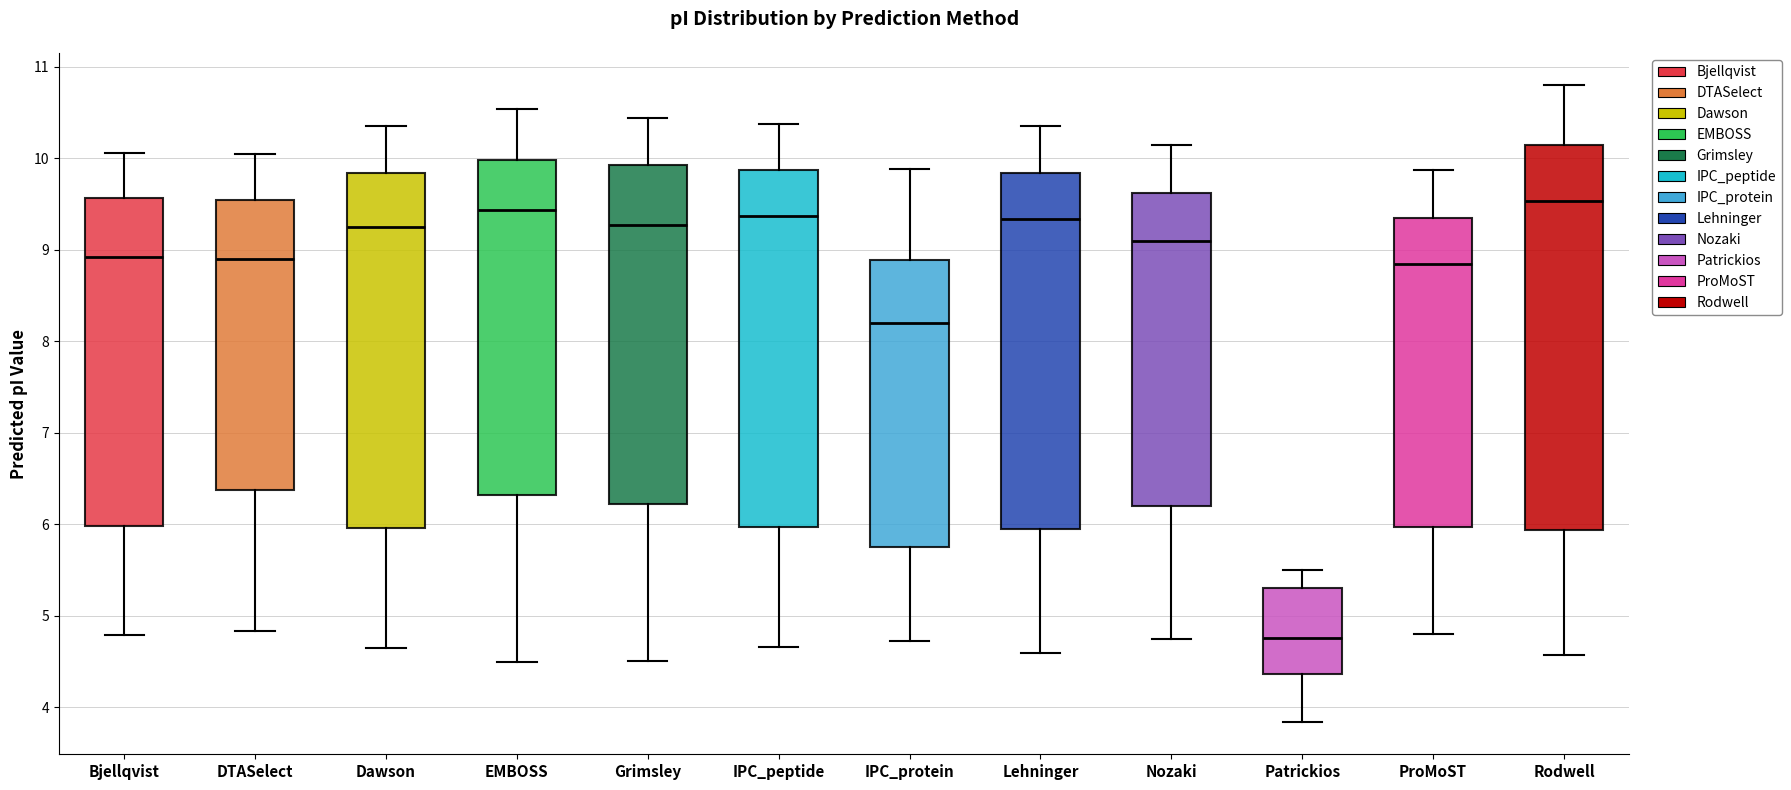

Where is the upper edge of the box for Lehninger on the y-axis? The values are not printed on the chart, so give them approximately, as read against the axis.

9.8